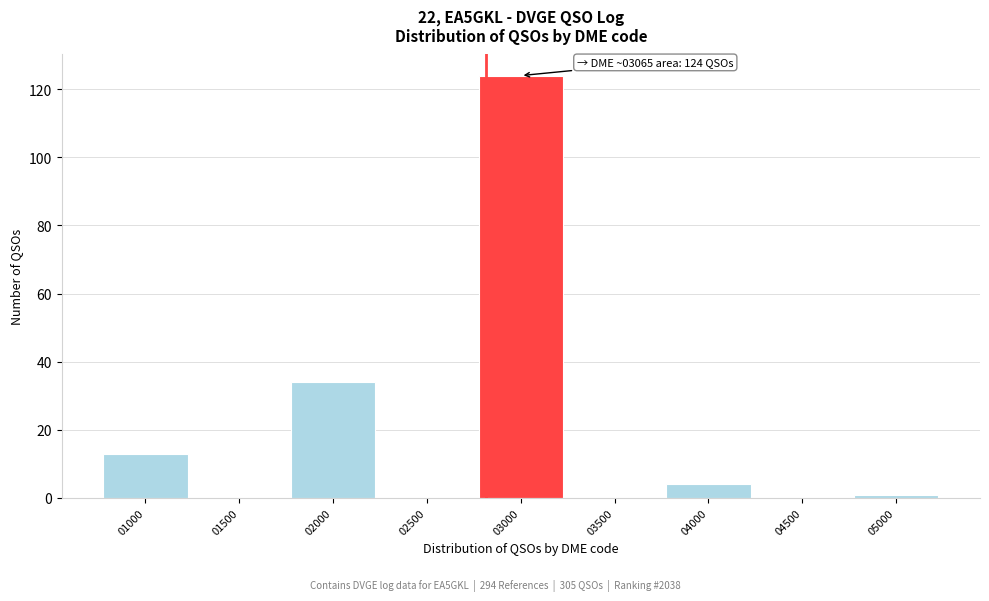

Reading left to right, what are all the values shown in this chart?

01000=13	01500=0	02000=34	02500=0	03000=124	03500=0	04000=4	04500=0	05000=1